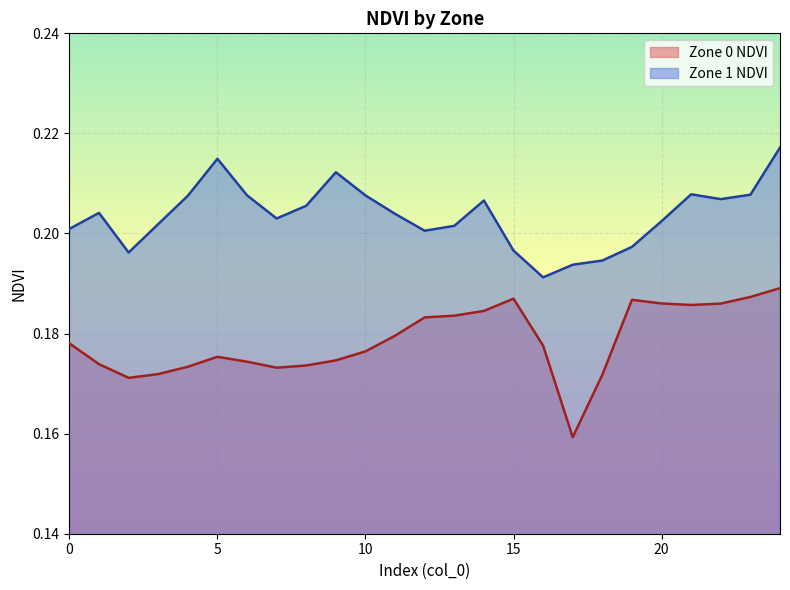

What is the sum of the values at 13 and 12?

0.4